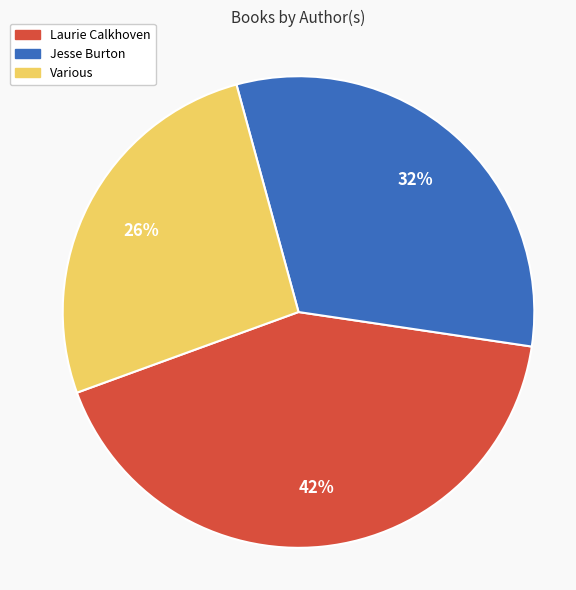

Does Jesse Burton account for over 50% of the chart?

No